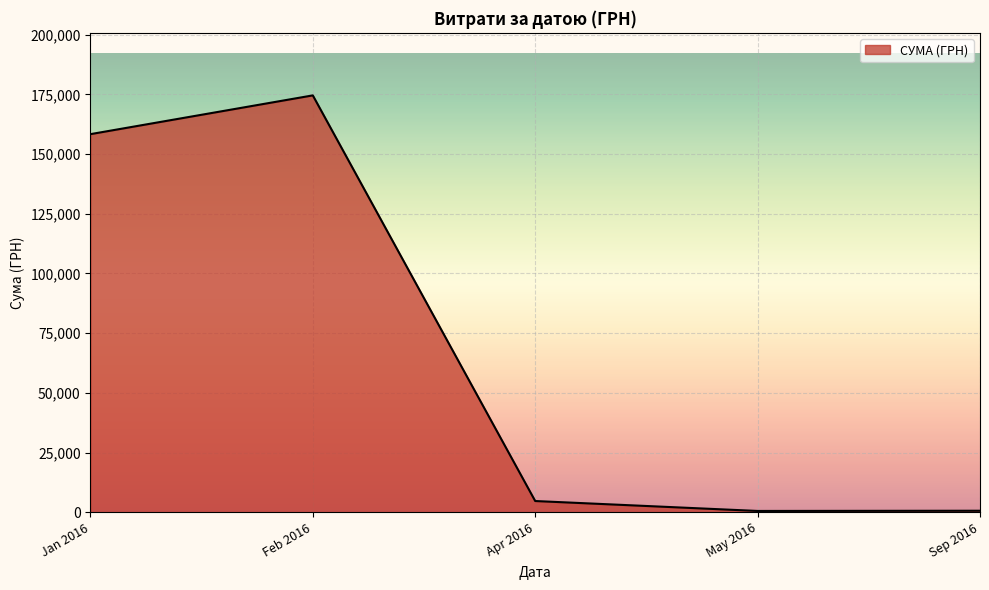

Where is the first local minimum?

May 2016